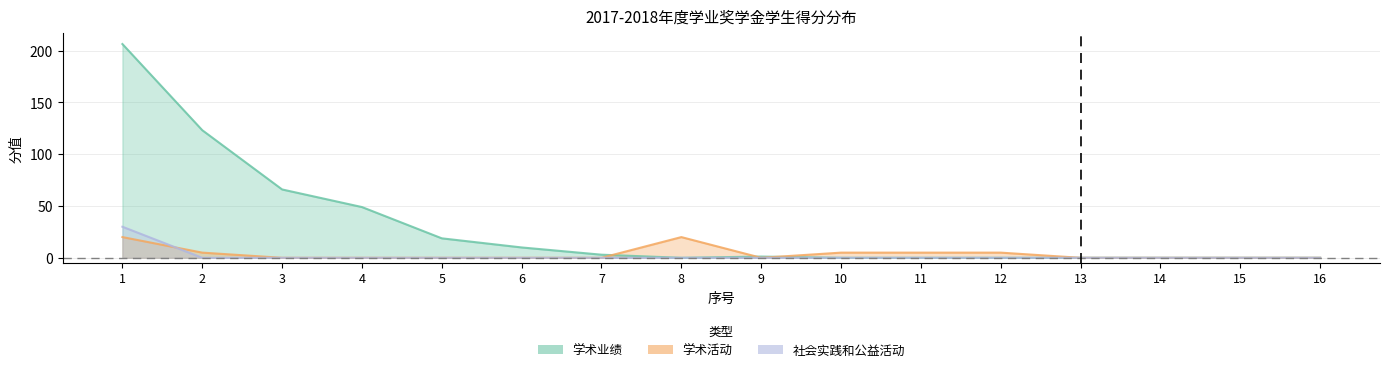

How many values in 社会实践和公益活动 are above zero?

1